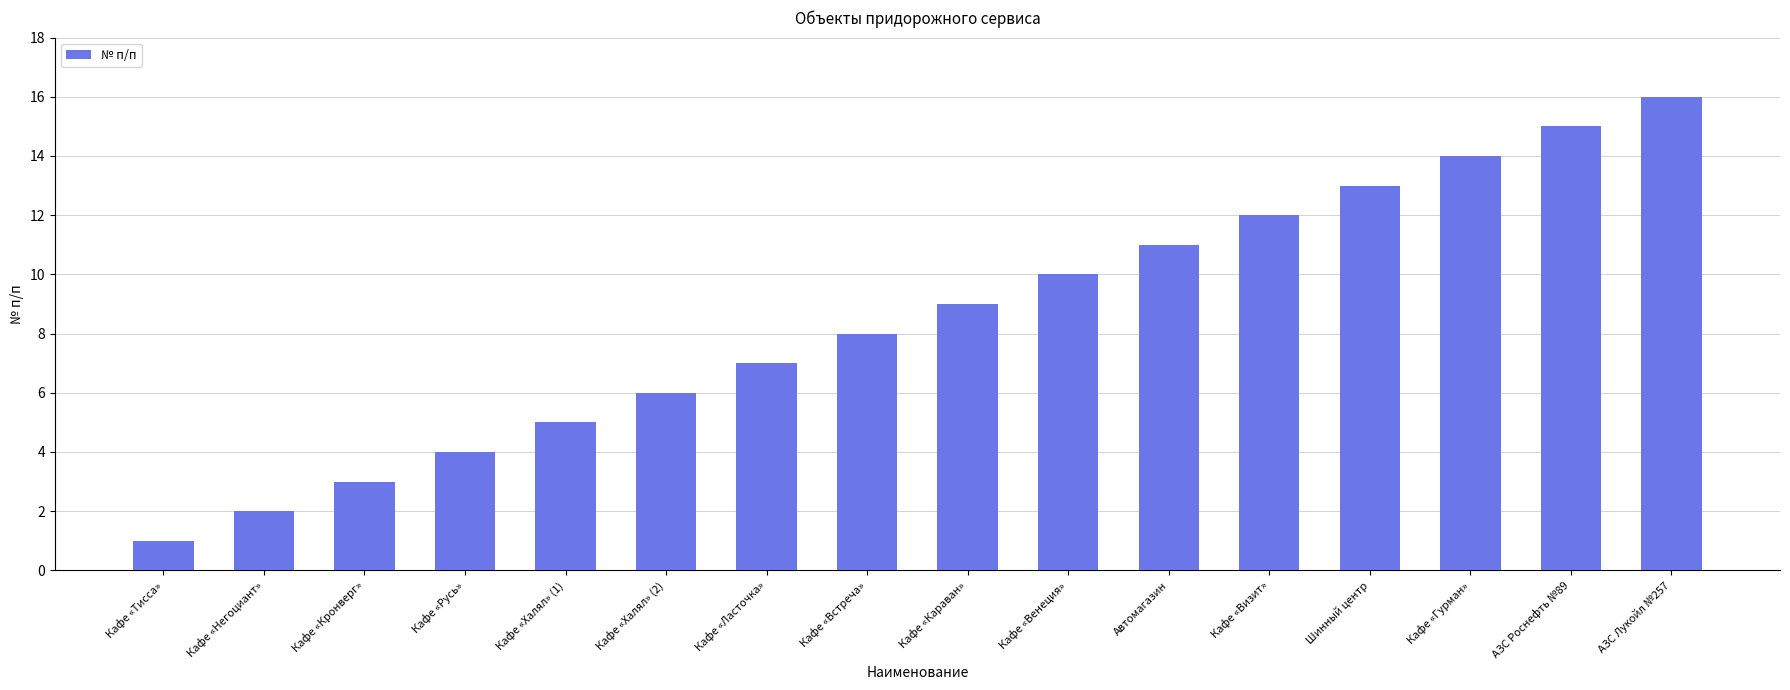

Where is the data nearest to the value 8?

Кафе «Встреча»